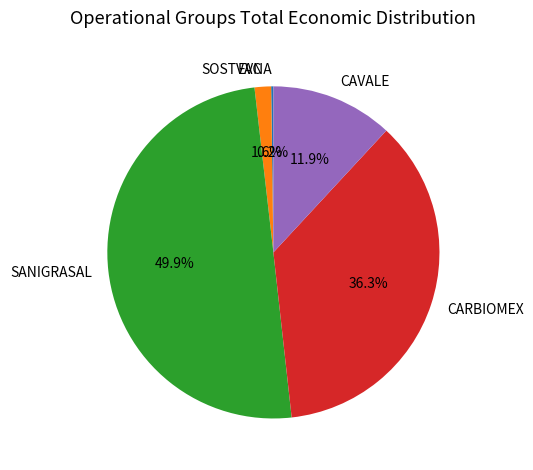

To the nearest percent, what portion does SANIGRASAL represent?

50%